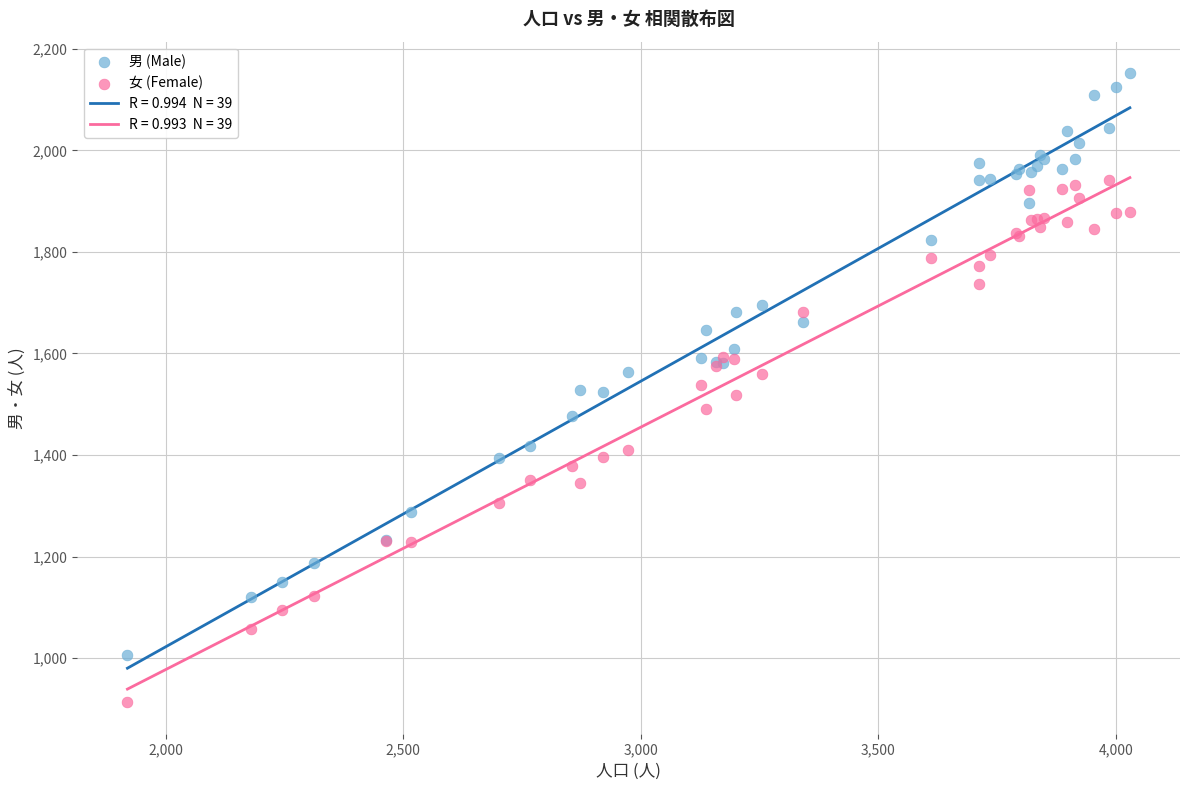

Which series has the largest Y range (max minus min)?

男 (Male)